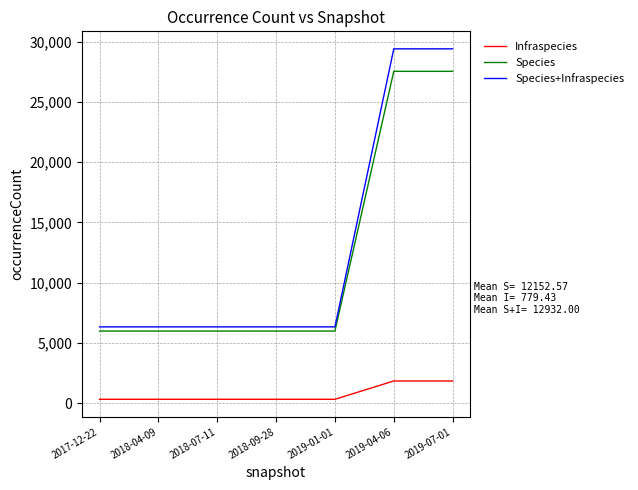

Between 2018-07-11 and 2019-07-01, which series saw the biggest shift?

Species+Infraspecies